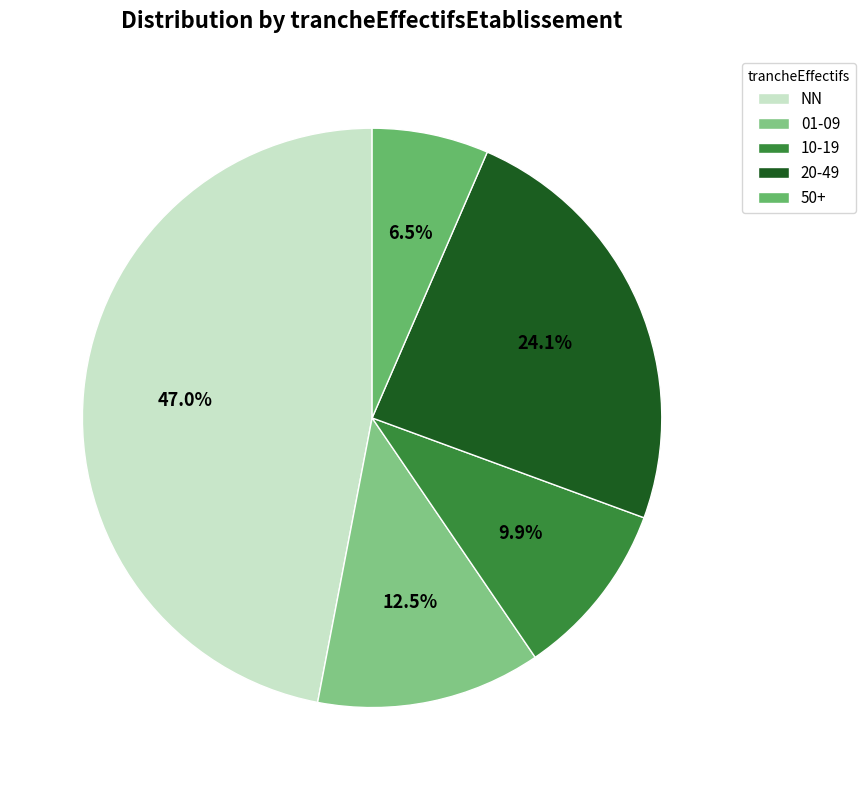

Which category has the biggest portion of the pie?

NN